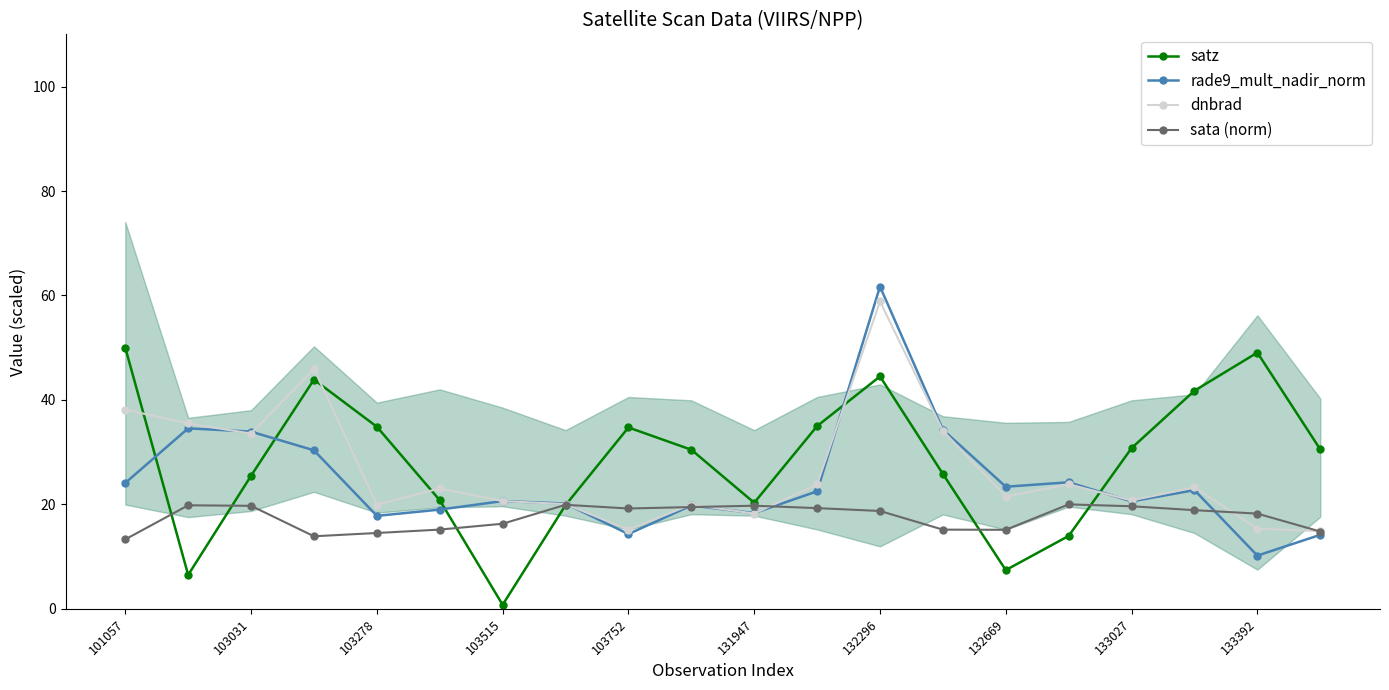

The sata (norm) series shows 6.3 at 103278. True or false?

False